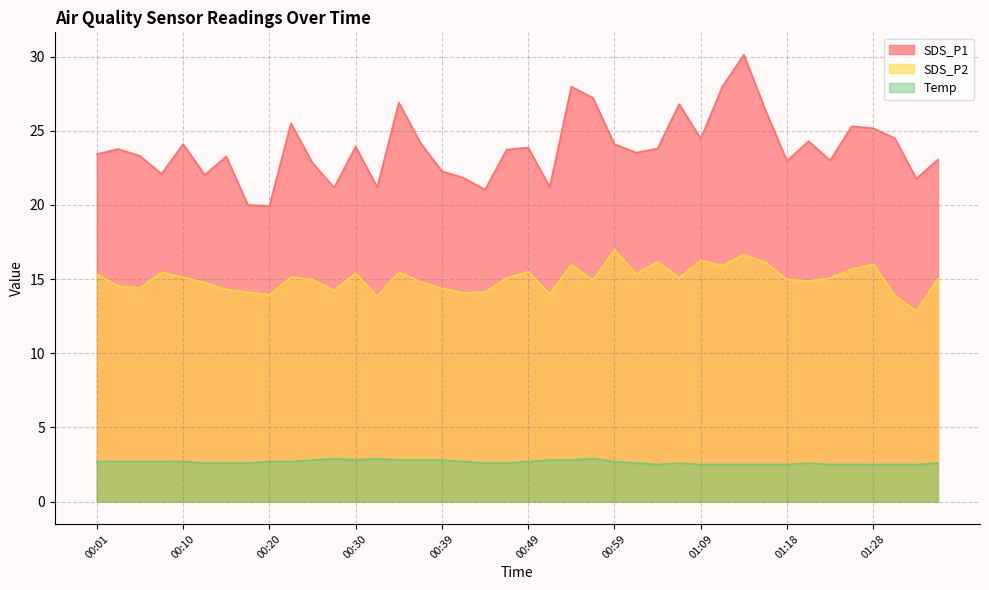

The SDS_P1 series shows 12.0 at 00:44. True or false?

False